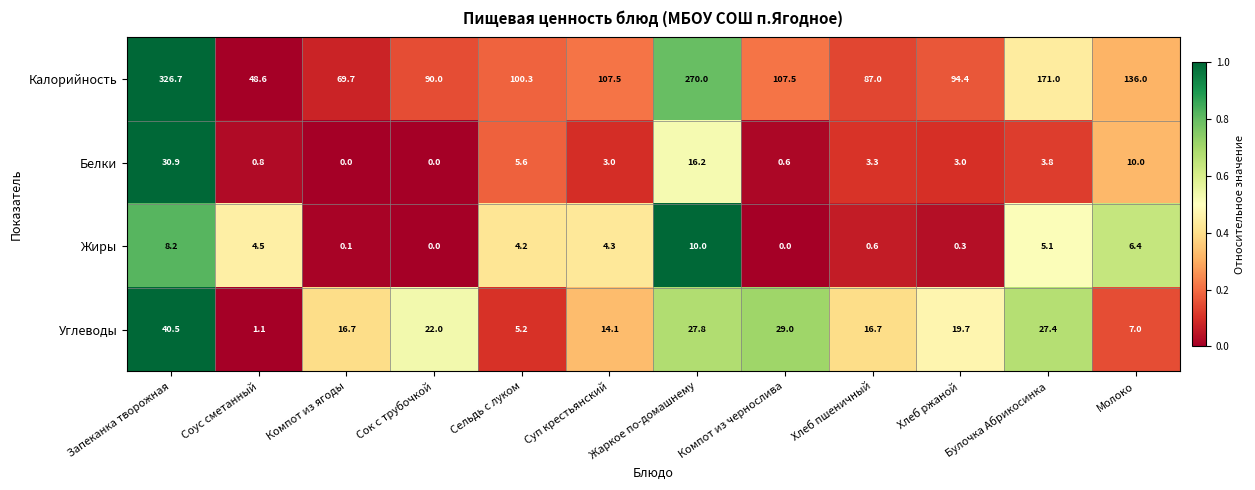

At which category is the sum across all series the highest?

Запеканка творожная